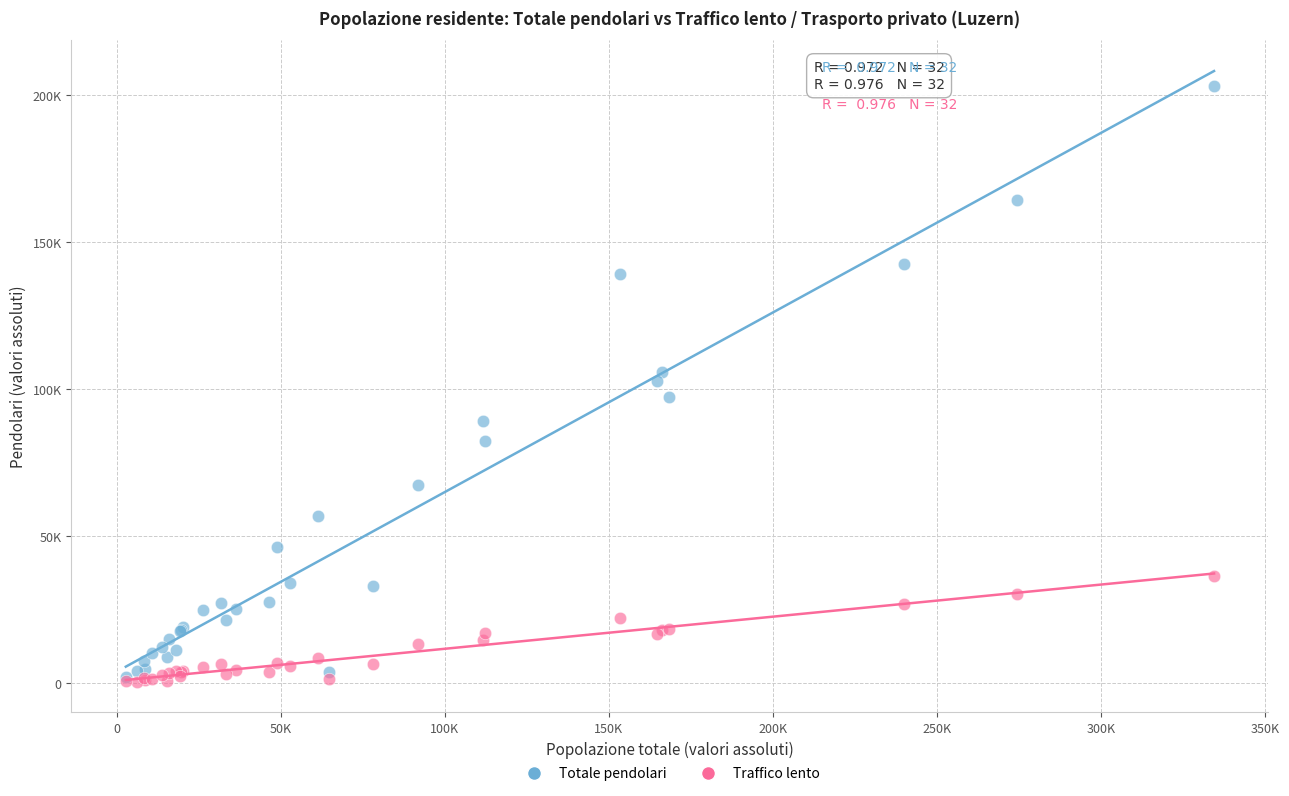

What are all the series names shown in the legend?

Totale pendolari, Traffico lento